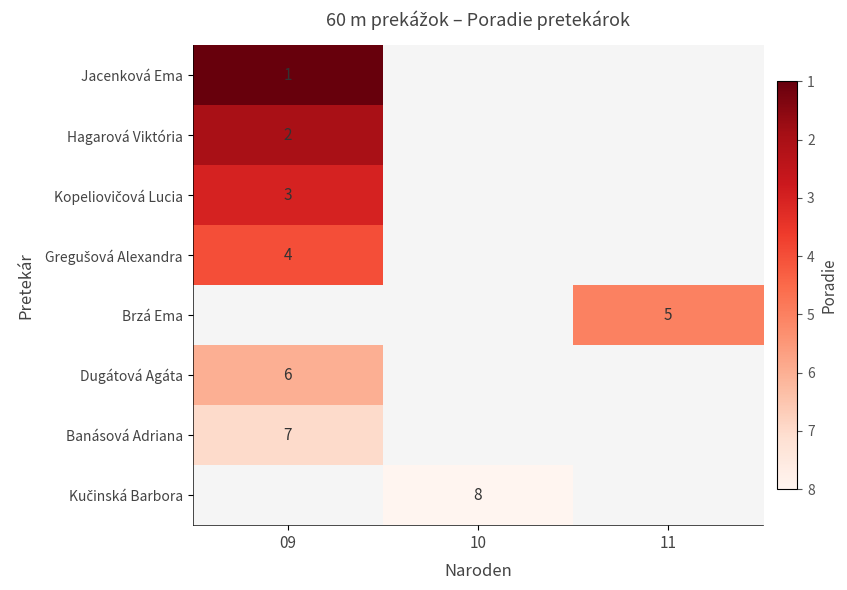

What is the spread (max minus min) of values at 09?

6.0